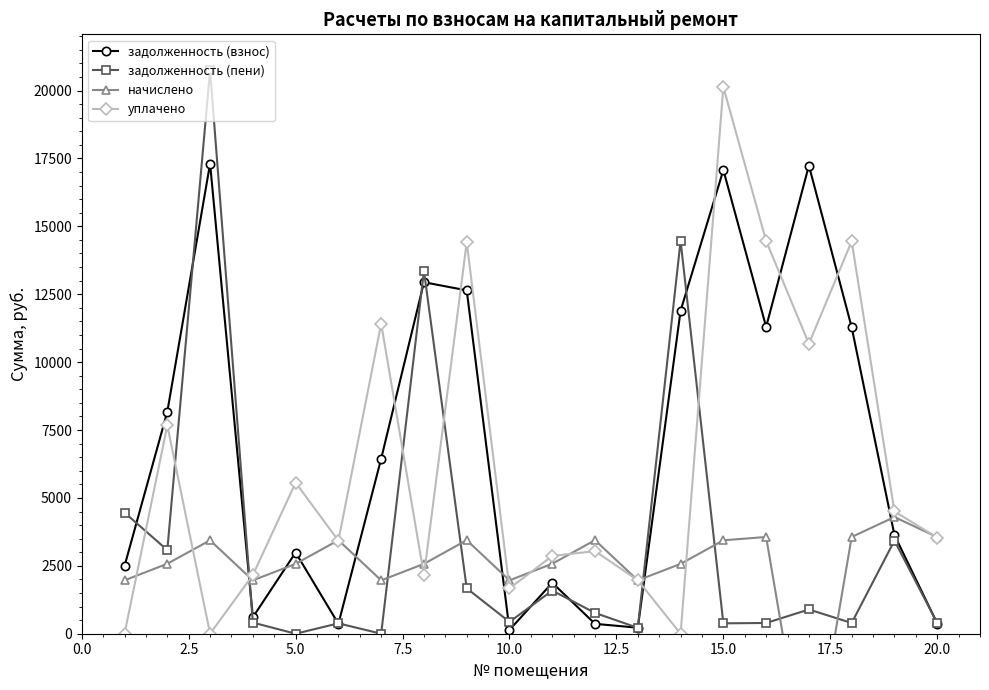

List the series in order of their overall mean, highest first.

задолженность (взнос), уплачено, задолженность (пени), начислено